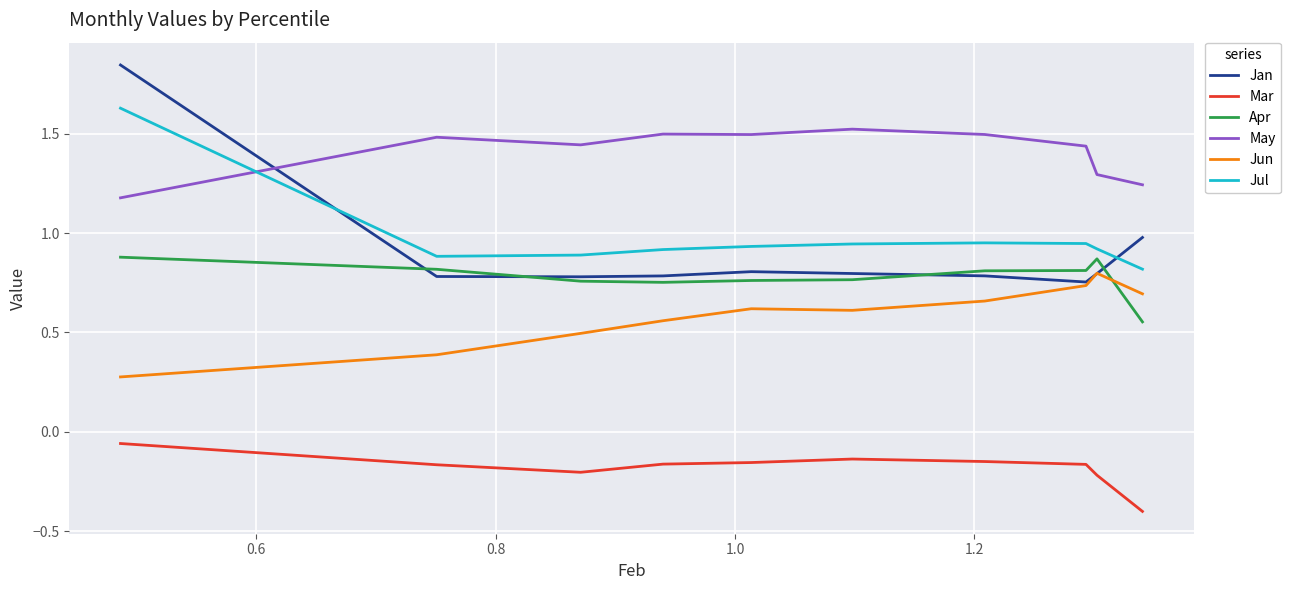

Which series has the widest spread of values?

Jan